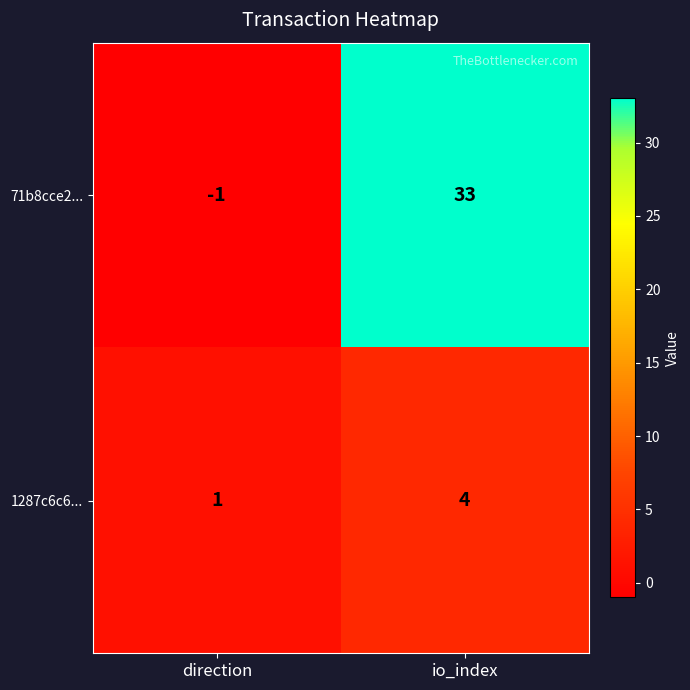

What is the average value of the 71b8cce2... series?

16